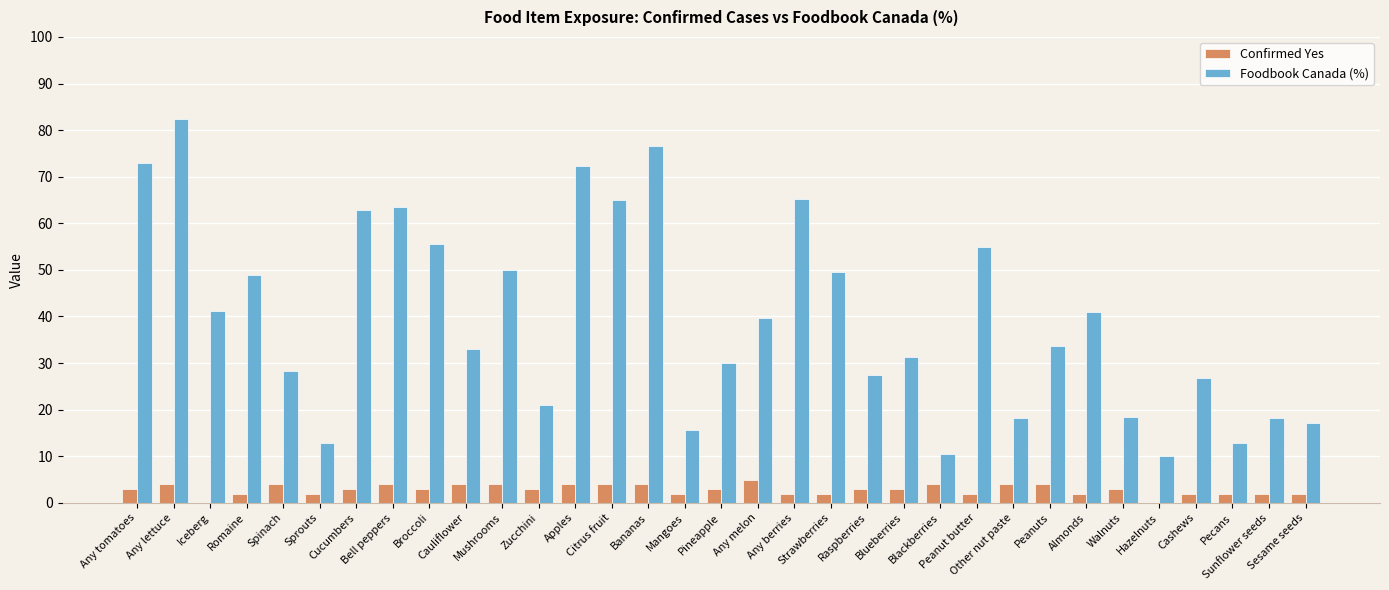

What is the sum of all Foodbook Canada (%) values?

1307.7